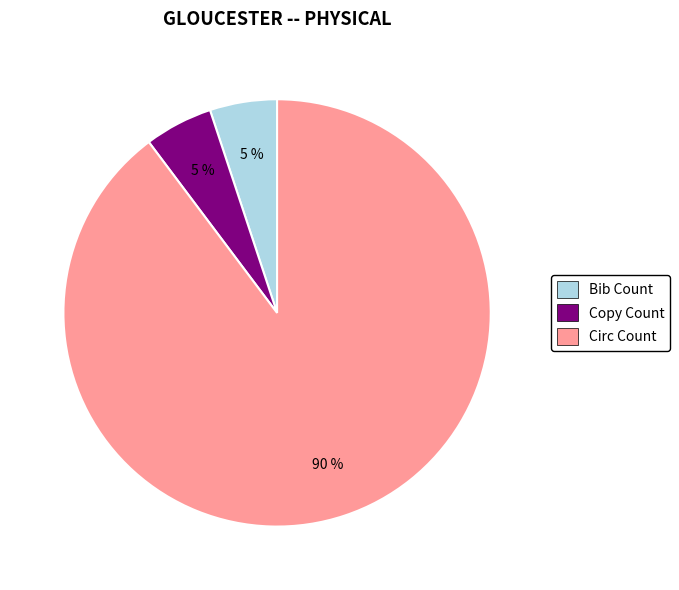

Does Circ Count represent more than half of the total?

Yes